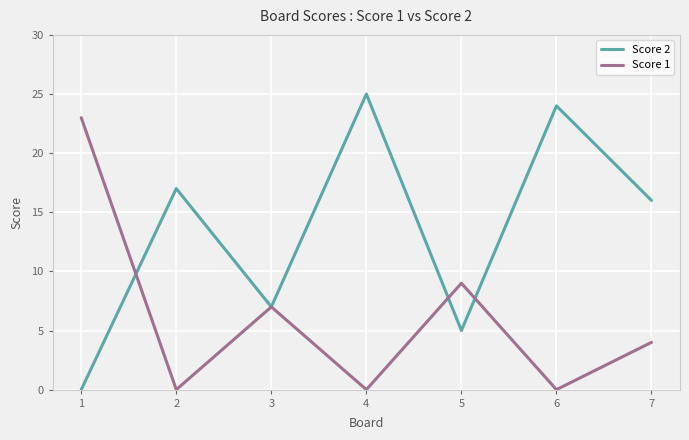

The value of Score 1 at 6 is 11. True or false?

False